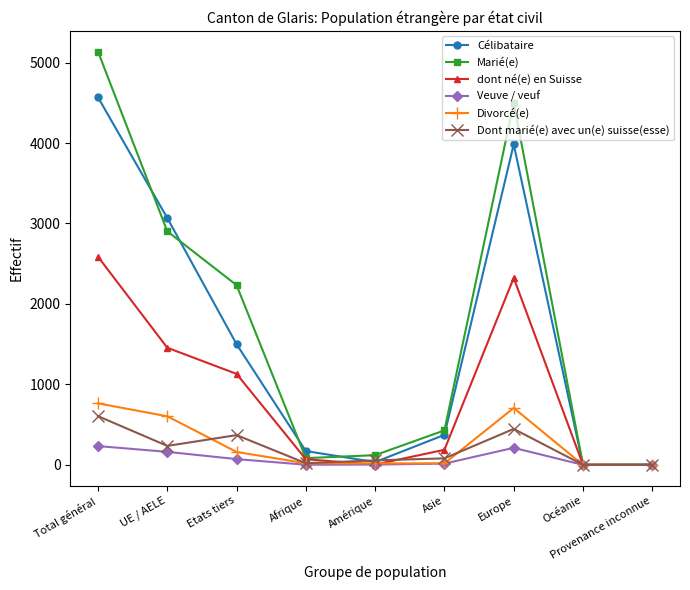

How many values in the Célibataire series are below 373?

4